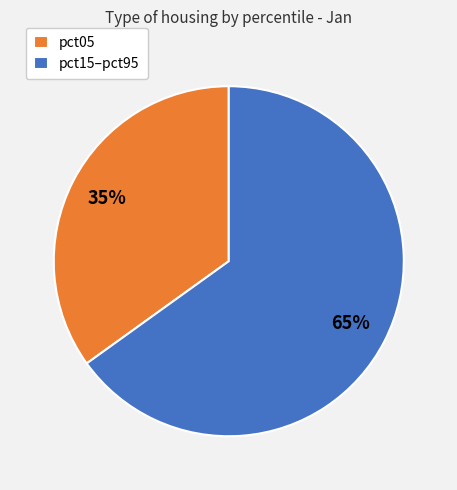

Do pct05 and pct15–pct95 together represent more than half of the pie?

Yes